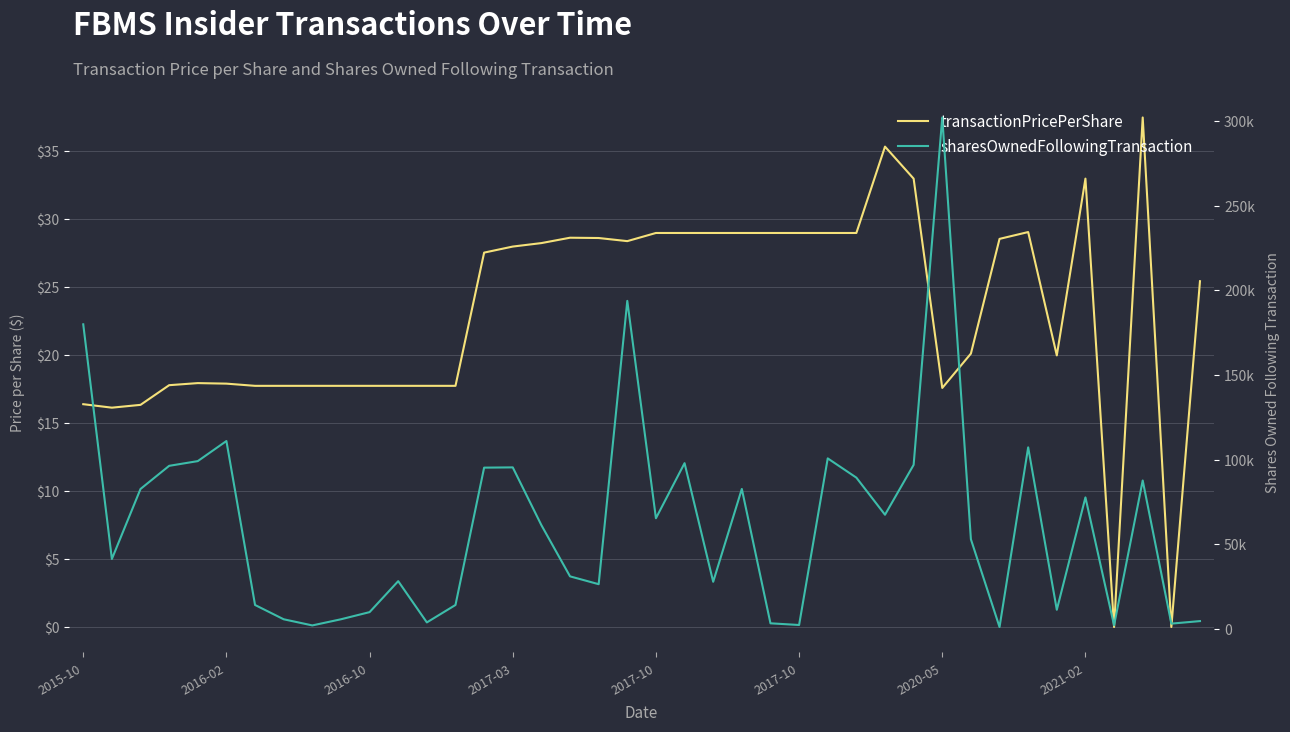

What are all the series names shown in the legend?

transactionPricePerShare, sharesOwnedFollowingTransaction